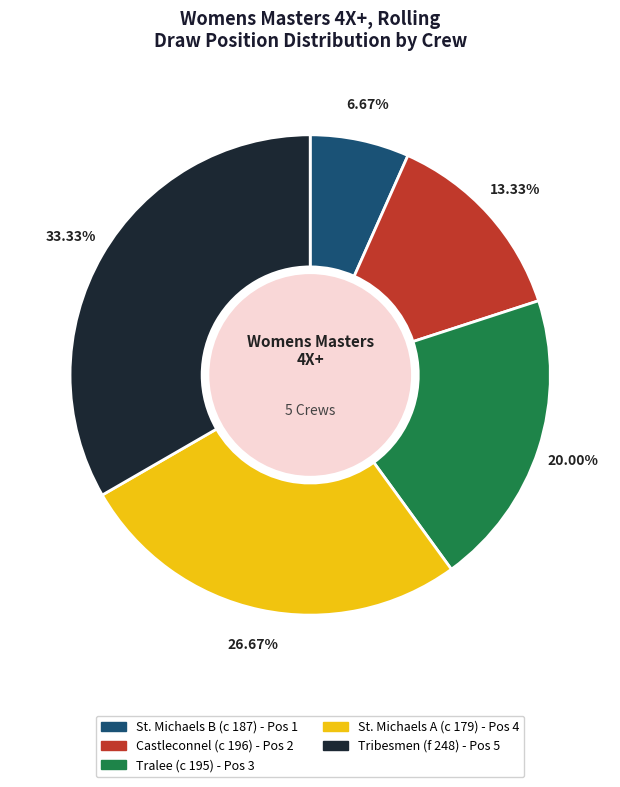

Which category has the biggest portion of the pie?

Tribesmen (f 248)